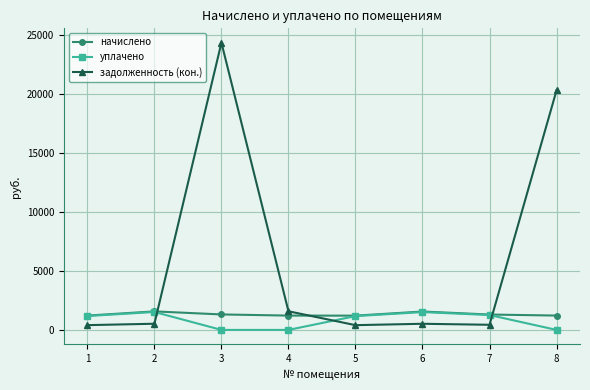

Which series has the largest range (max minus min)?

задолженность (кон.)